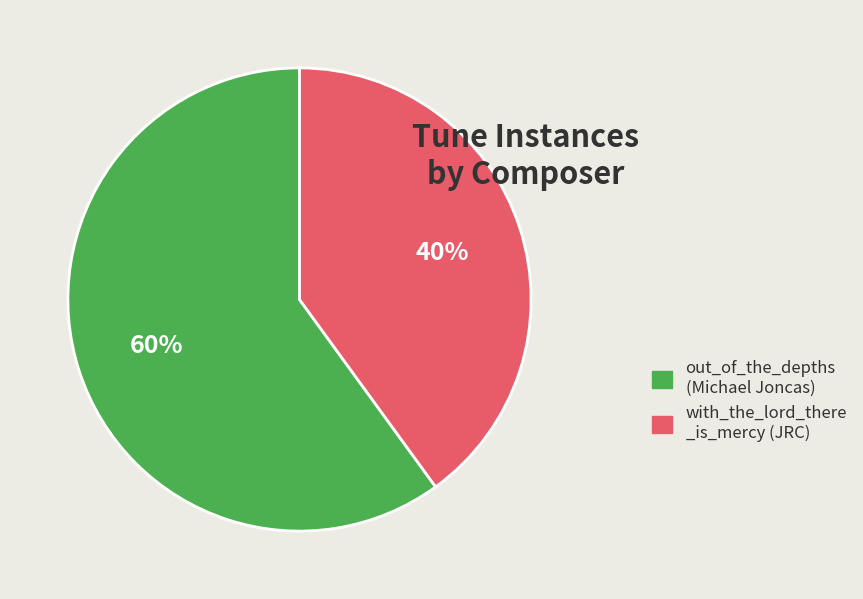

Does out_of_the_depths (Michael Joncas) account for over 50% of the chart?

Yes